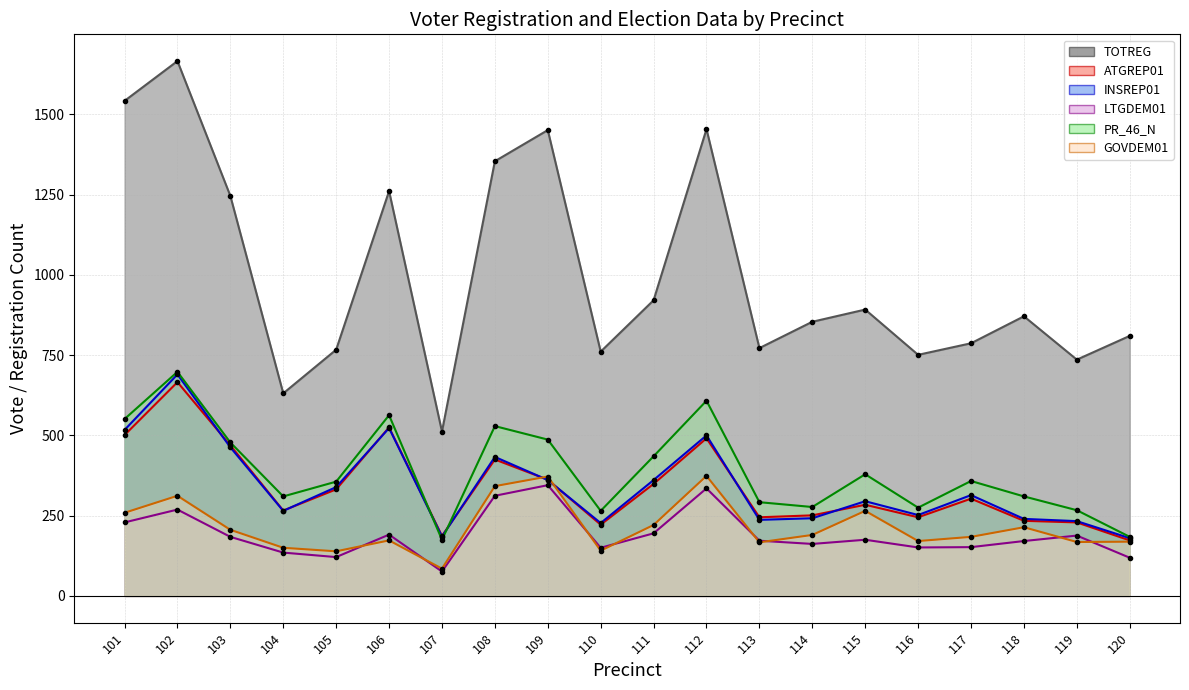

True or false: PR_46_N and GOVDEM01 intersect in this chart.

False